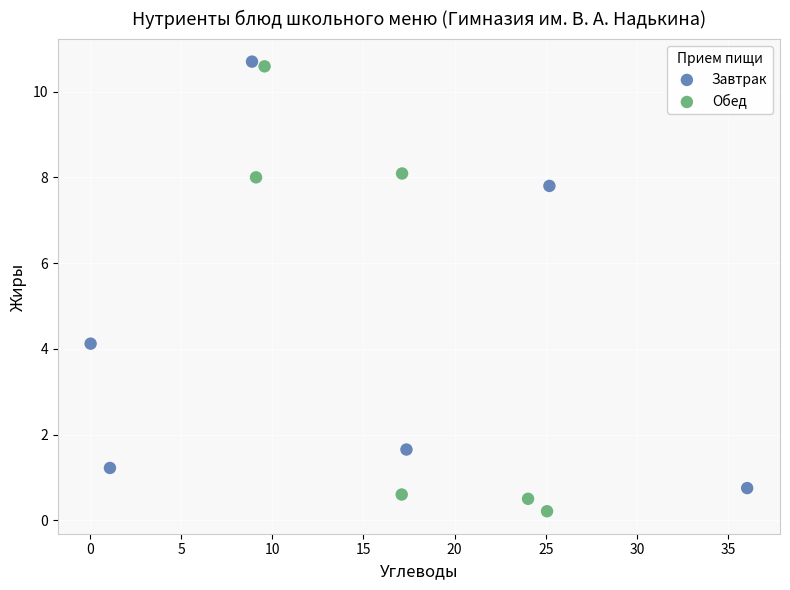

Which series has the widest spread of Y values?

Обед